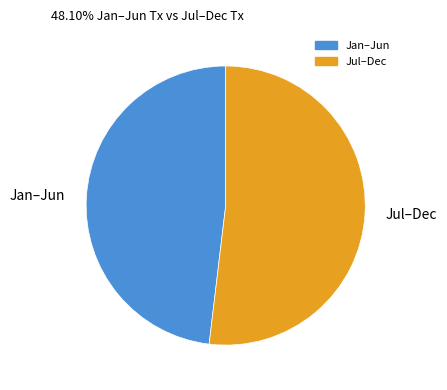

Which category has the biggest portion of the pie?

Jul–Dec